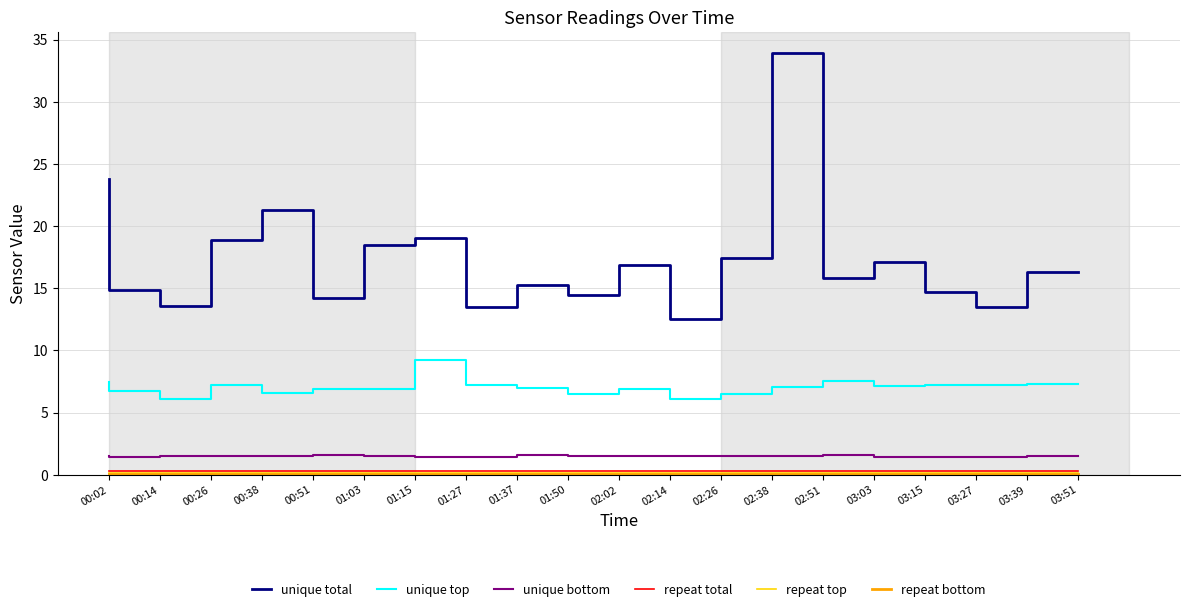

What position from the left is 00:38?

4